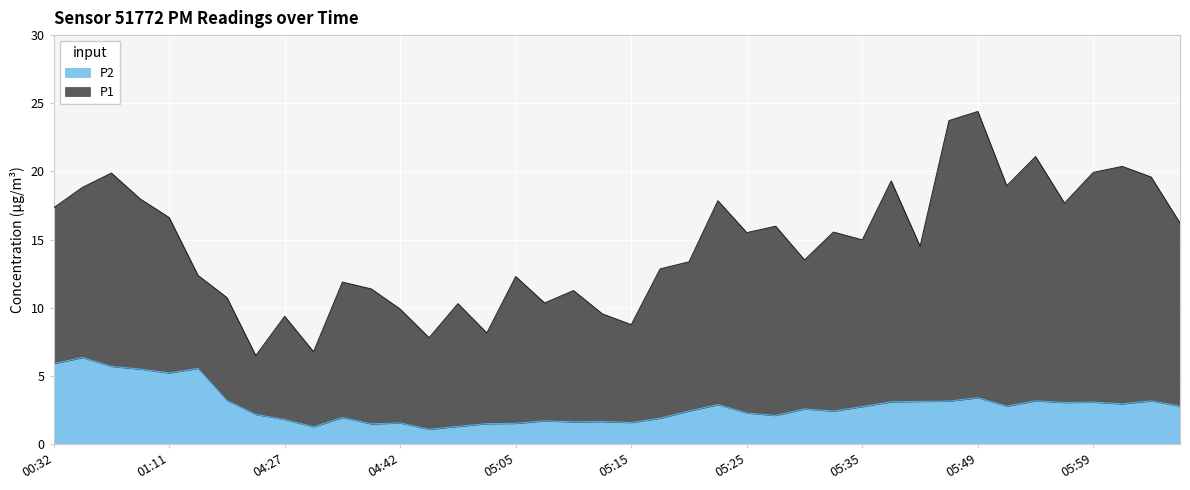

List the labels in order of value, largest first.

00:48, 00:32, 01:01, 03:20, 01:07, 01:11, 05:49, 03:53, 05:54, 06:05, 05:47, 05:41, 05:38, 05:59, 05:57, 06:02, 05:23, 05:52, 06:10, 05:35, 05:30, 05:20, 05:33, 05:25, 04:00, 05:28, 04:33, 05:18, 04:27, 05:07, 05:12, 05:10, 05:15, 04:42, 05:05, 04:59, 04:39, 04:47, 04:30, 04:45